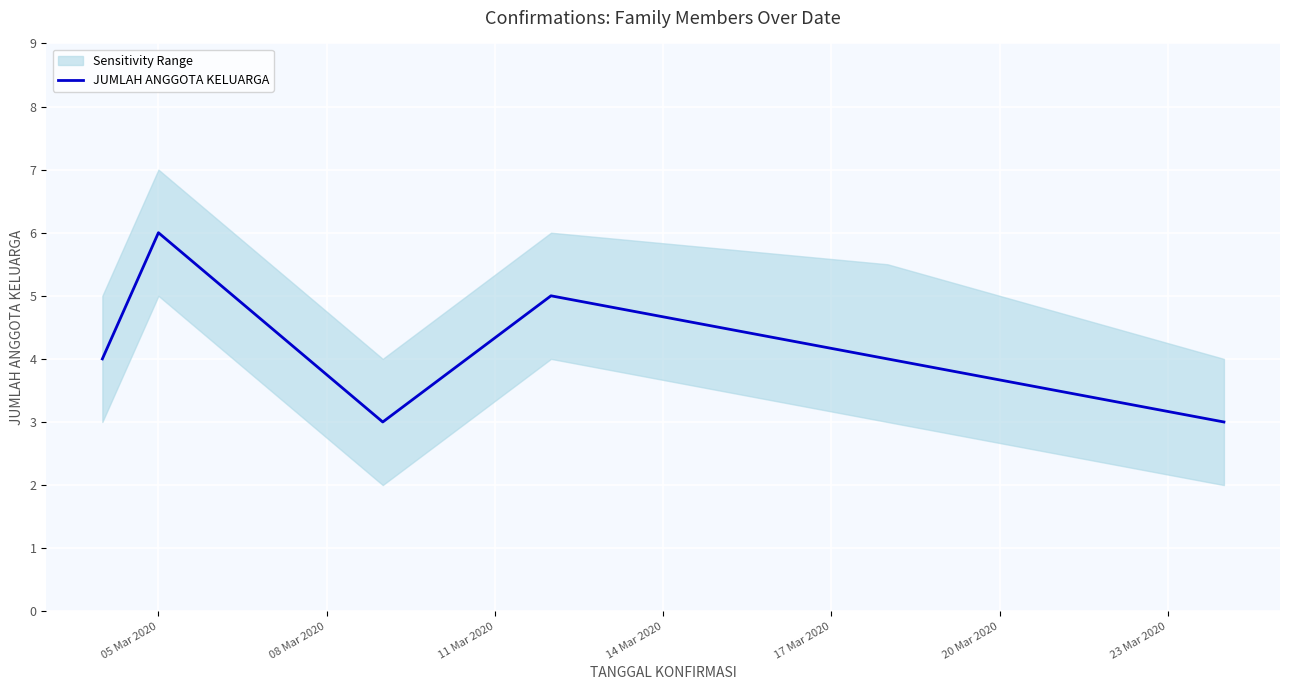

How many values are below 4?

2